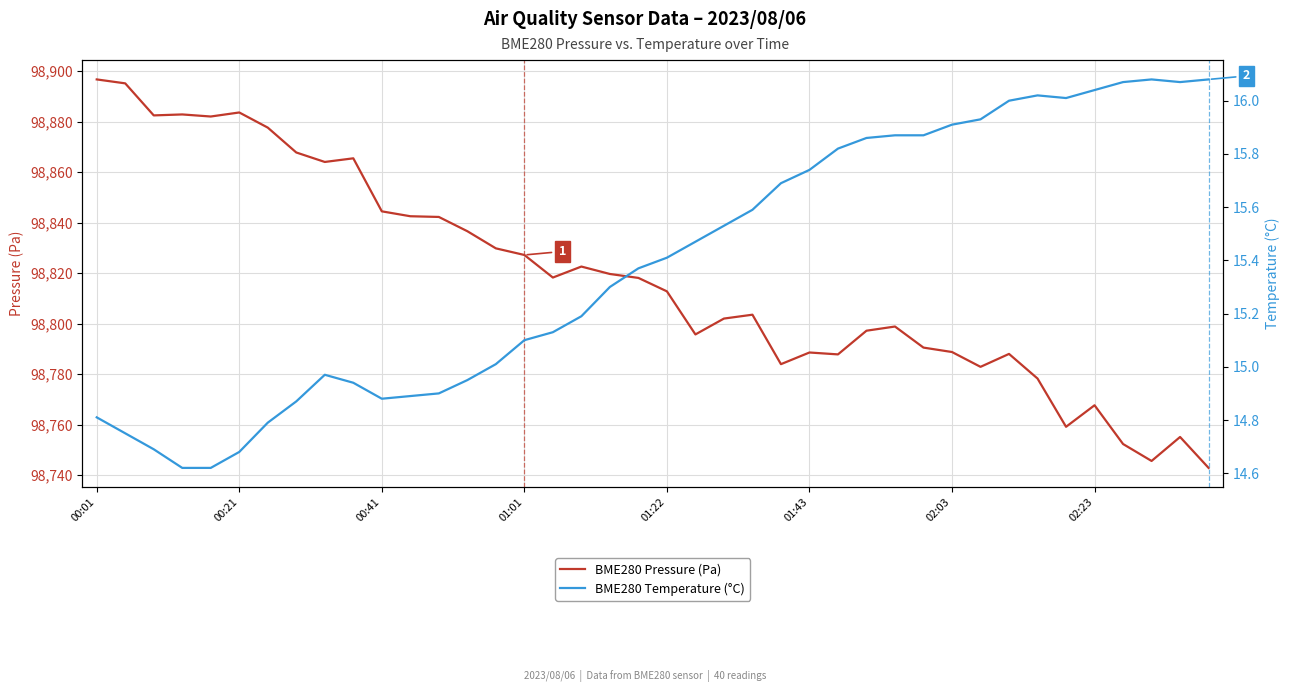

True or false: BME280 Temperature (°C) and BME280 Pressure (Pa) cross at least once.

False